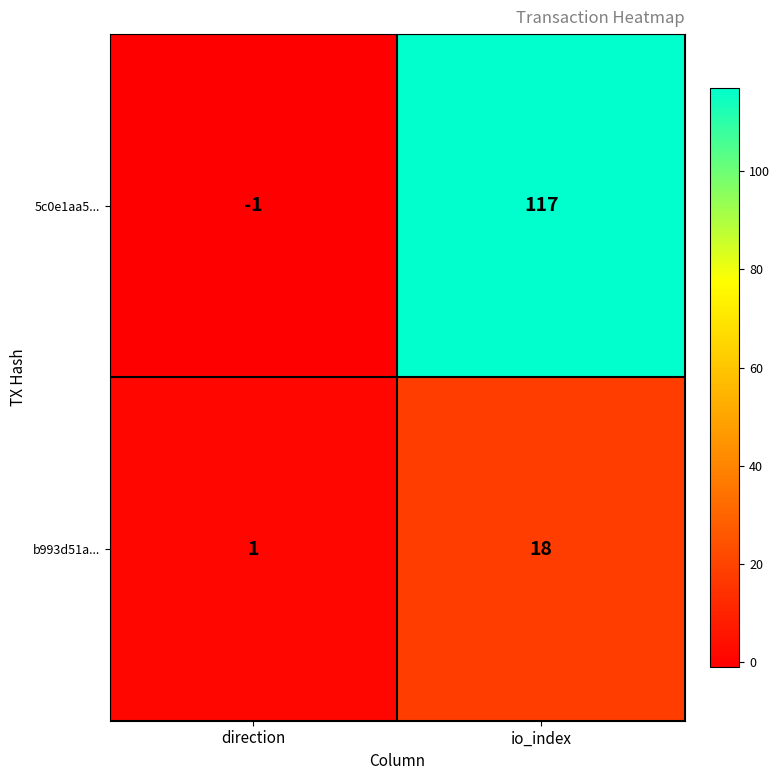

Reading left to right, what are all the values shown in this chart?

5c0e1aa5...: direction=-1	io_index=117
b993d51a...: direction=1	io_index=18